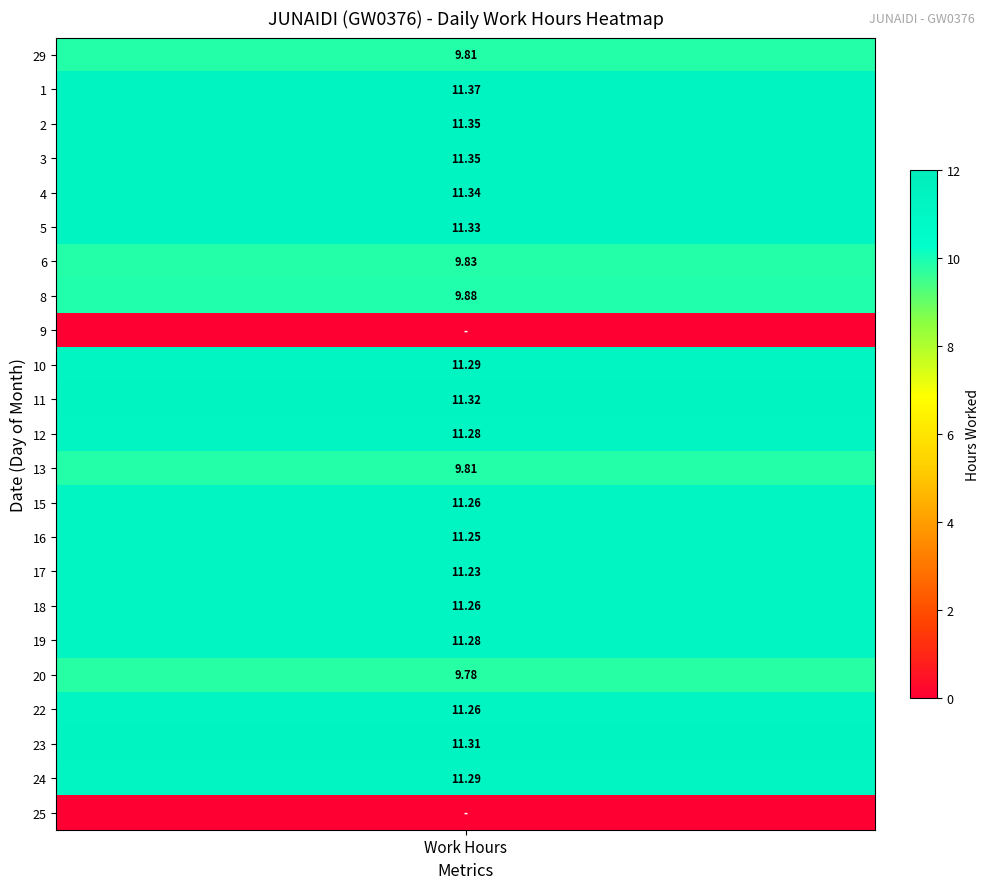

How many data points in 4 are above 0?

1